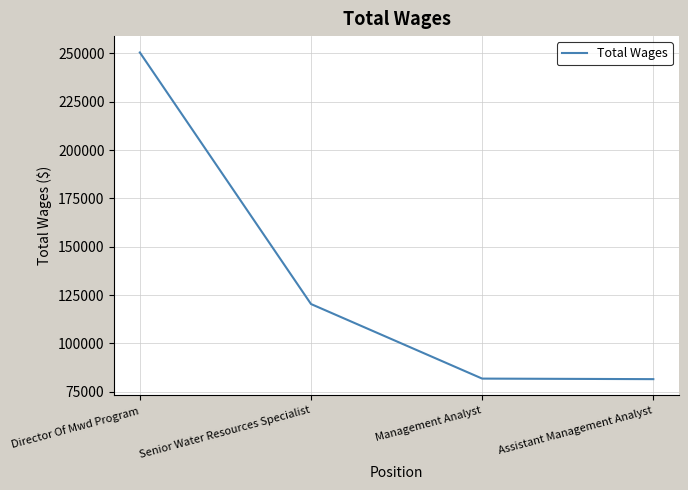

What is the difference between the maximum and minimum values?

168946